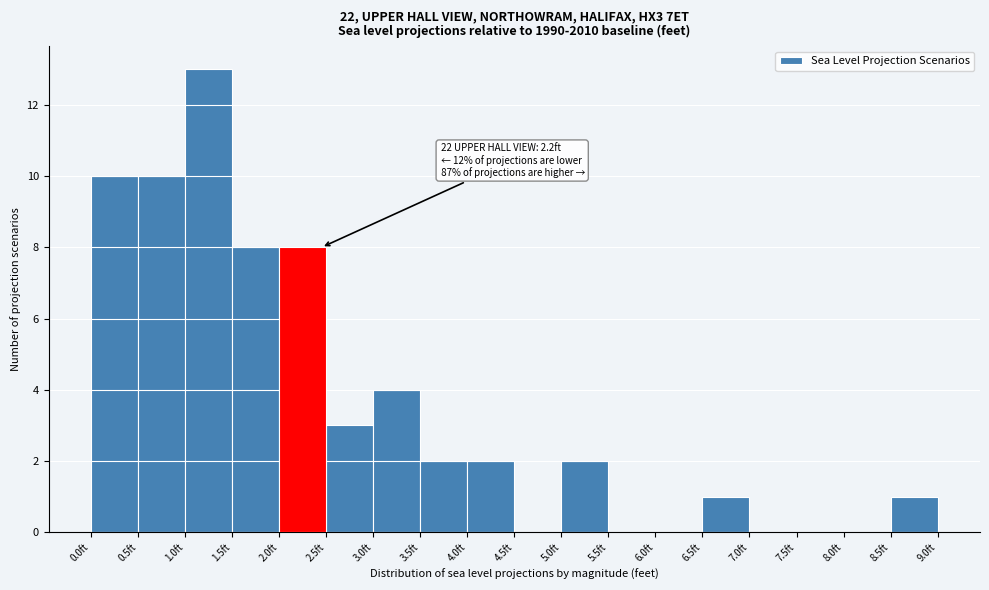

Over which range of the x-axis is the bar tallest?

1.0 to 1.5